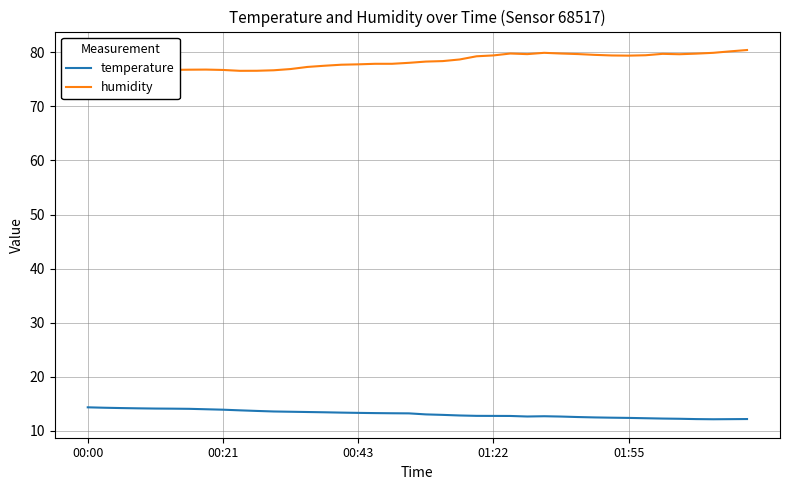

Is this an area chart (filled region under the line)?

No